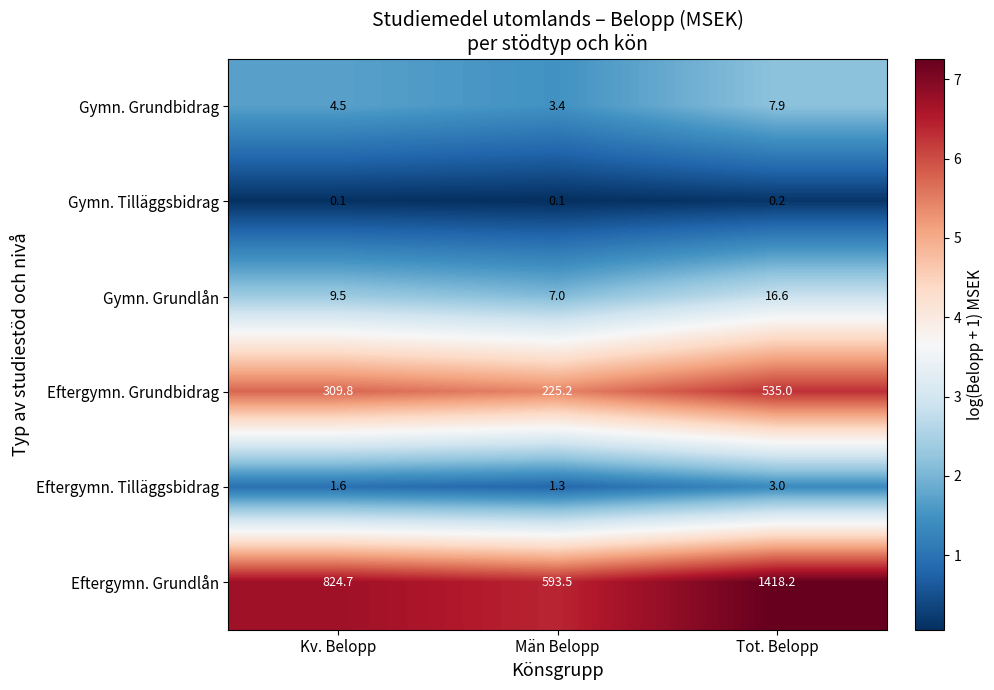

Reading left to right, transcribe all the data shown in this chart.

Gymn. Grundbidrag: Kv. Belopp=4.5	Män Belopp=3.4	Tot. Belopp=7.9
Gymn. Tilläggsbidrag: Kv. Belopp=0.1	Män Belopp=0.1	Tot. Belopp=0.2
Gymn. Grundlån: Kv. Belopp=9.5	Män Belopp=7.0	Tot. Belopp=16.6
Eftergymn. Grundbidrag: Kv. Belopp=309.8	Män Belopp=225.2	Tot. Belopp=535.0
Eftergymn. Tilläggsbidrag: Kv. Belopp=1.6	Män Belopp=1.3	Tot. Belopp=3.0
Eftergymn. Grundlån: Kv. Belopp=824.7	Män Belopp=593.5	Tot. Belopp=1418.2